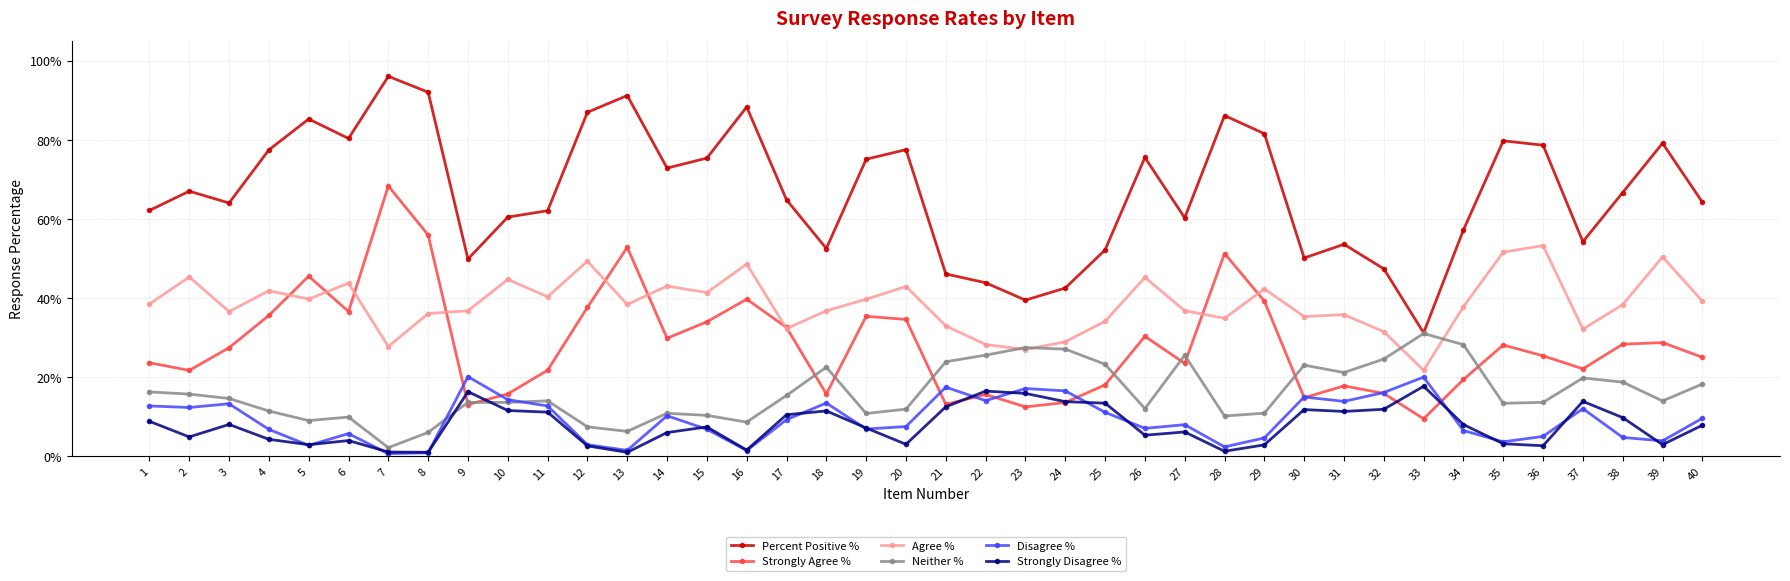

What is the value of the Strongly Disagree % point at the 14th from the left?

0.1